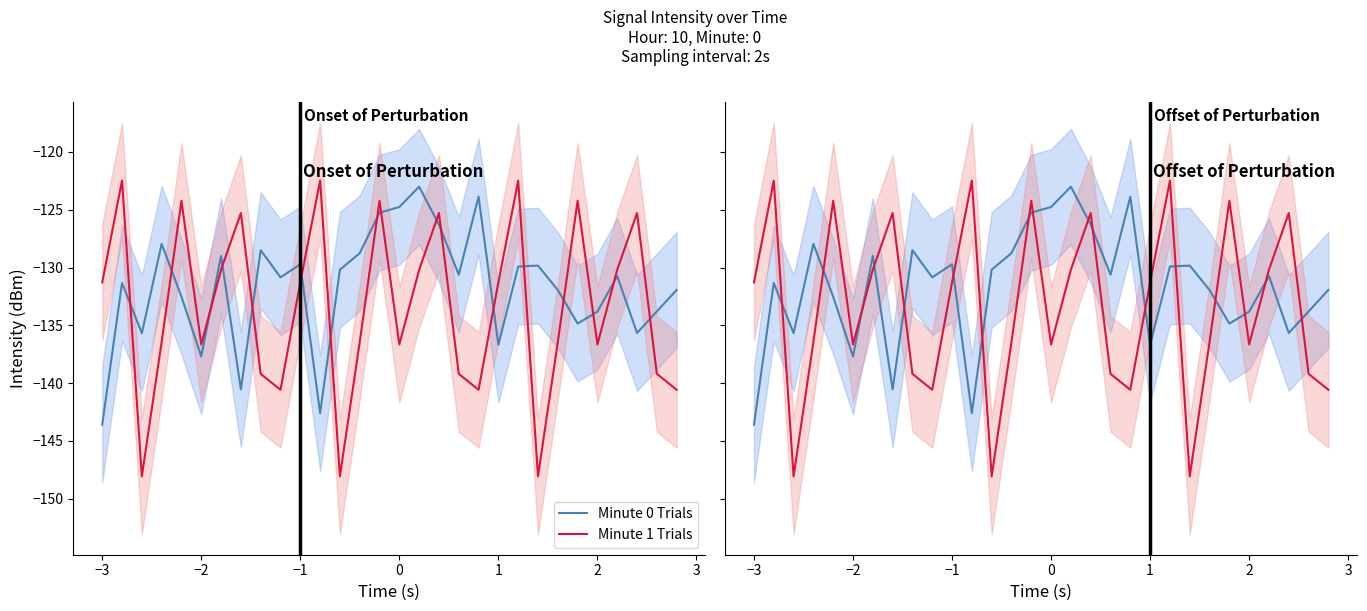

True or false: Minute 1 Trials and Minute 0 Trials cross at least once.

True